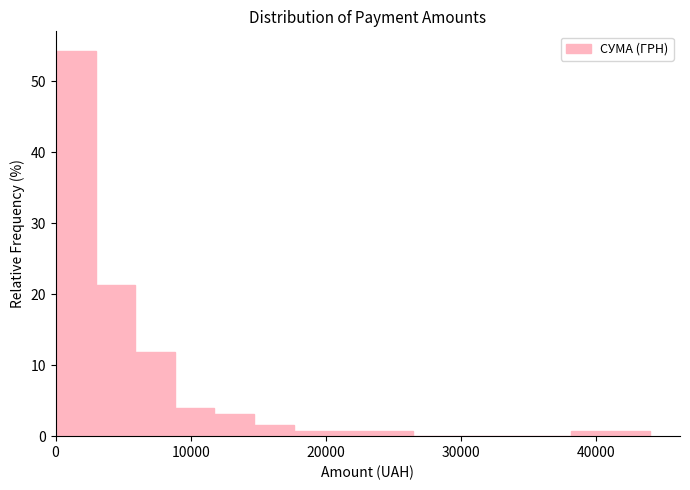

Read against the x-axis, roughly where is the centre of the tallest bar?

1000